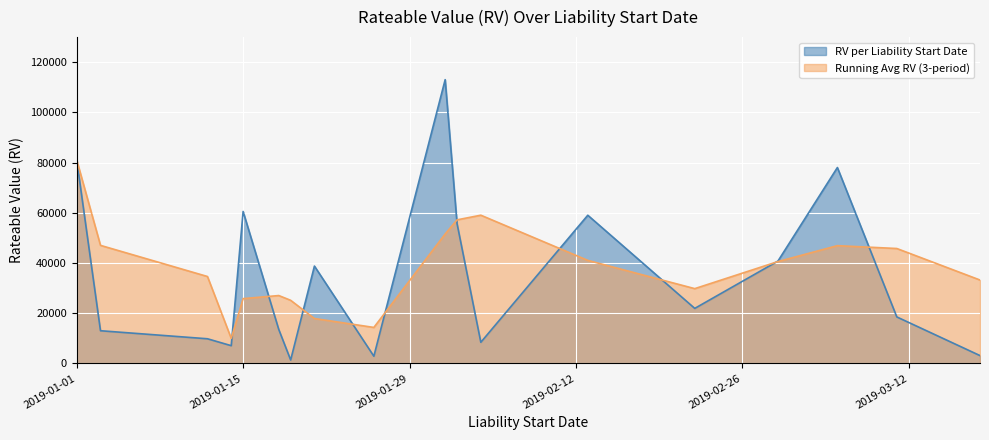

What is the label of the 26th point from the right?

2019-01-14